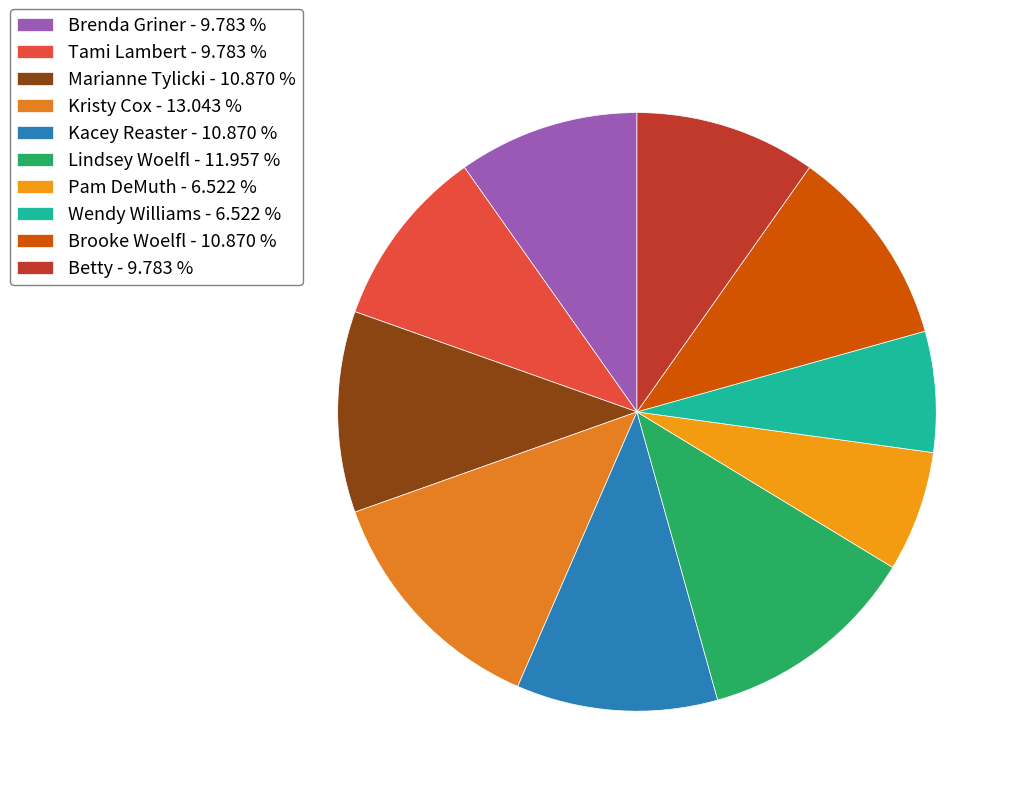

Does any single category account for the majority?

No